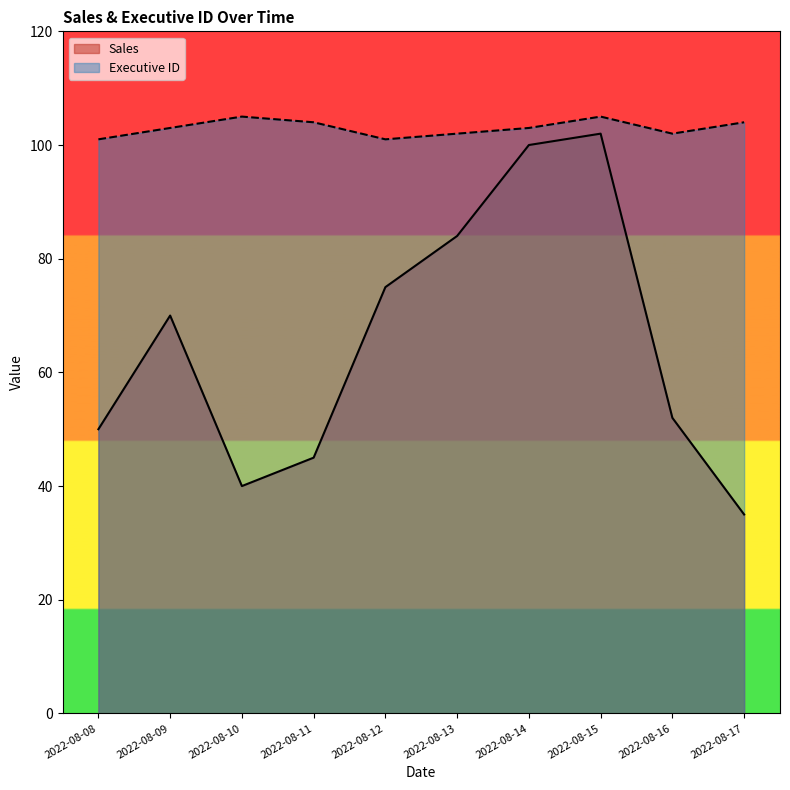

True or false: Executive ID and Sales cross at least once.

False